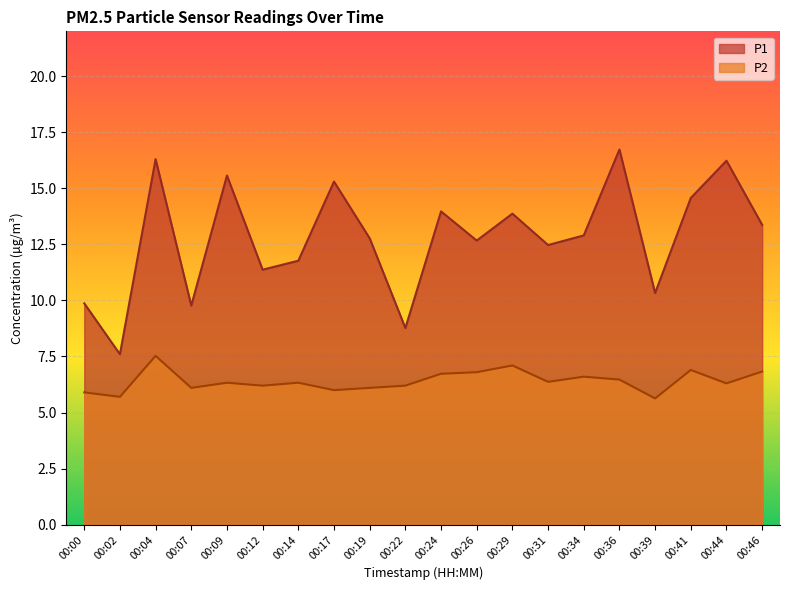

Does the chart display data point markers on the line(s)?

No